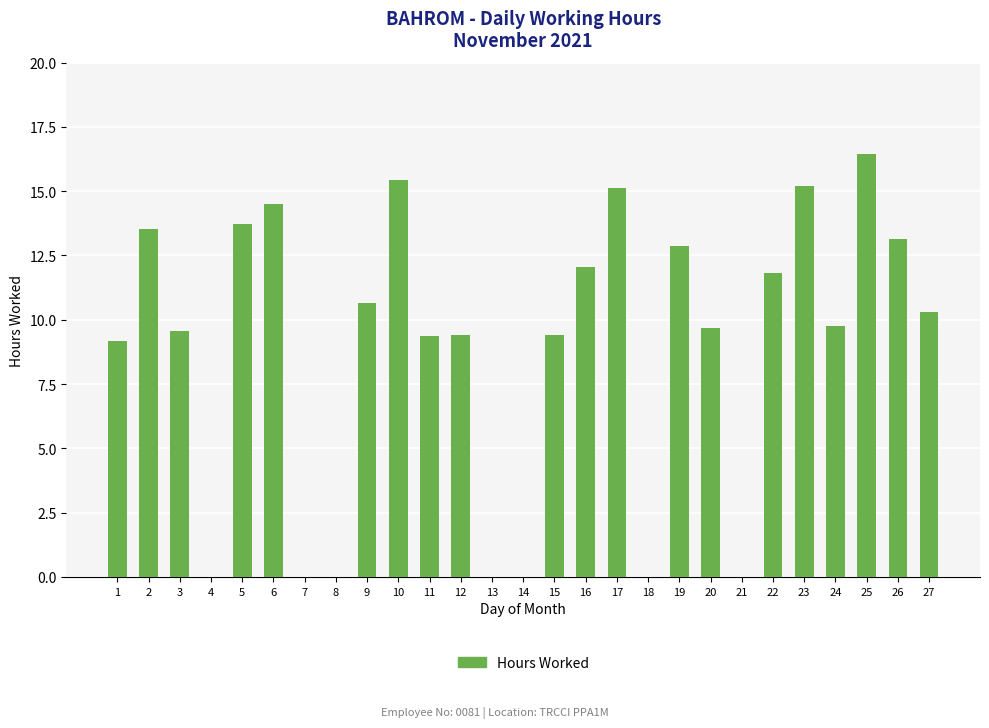

The value at 15 is 3.1. True or false?

False